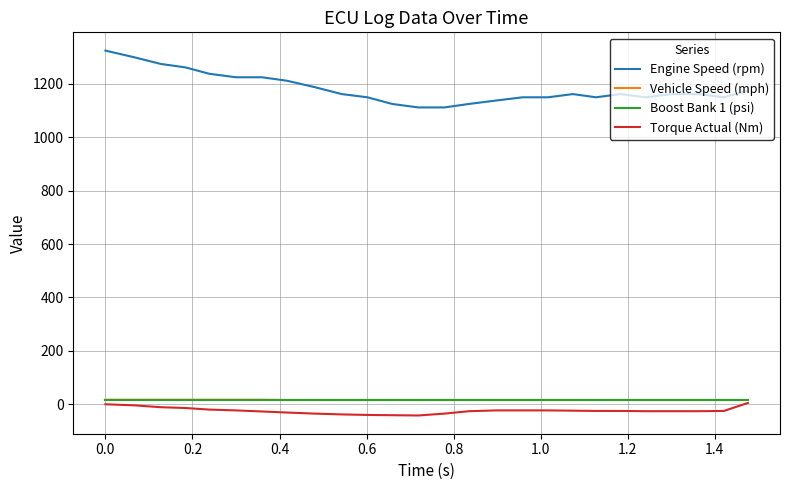

What is the smallest value displayed?

-42.0